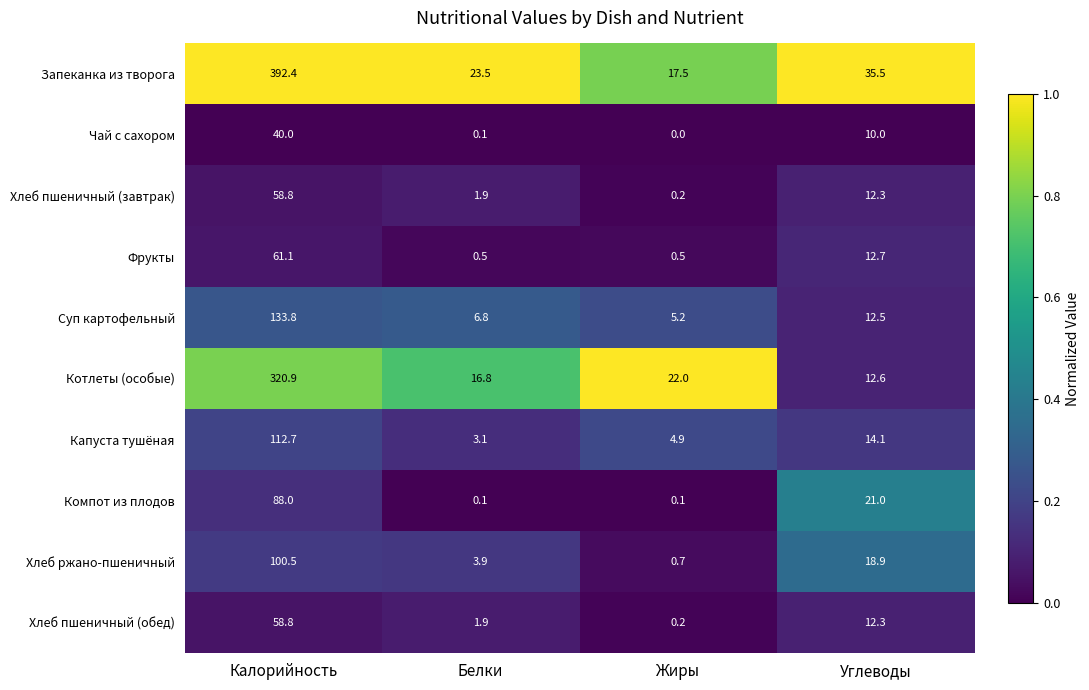

True or false: Хлеб пшеничный (обед) has a value of 0.2 at Жиры.

True